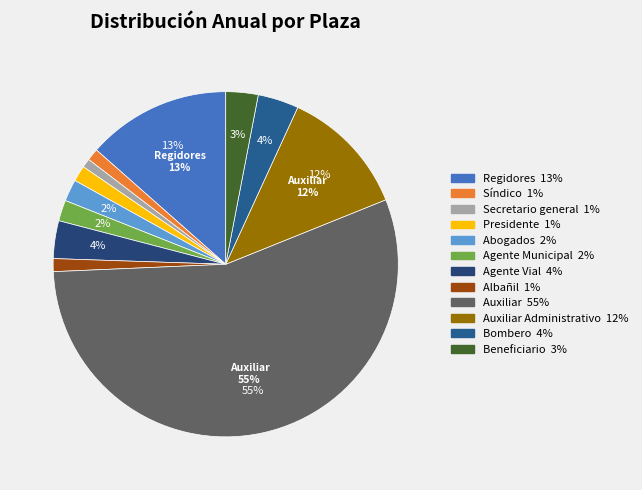

How many segments does this pie chart have?

12